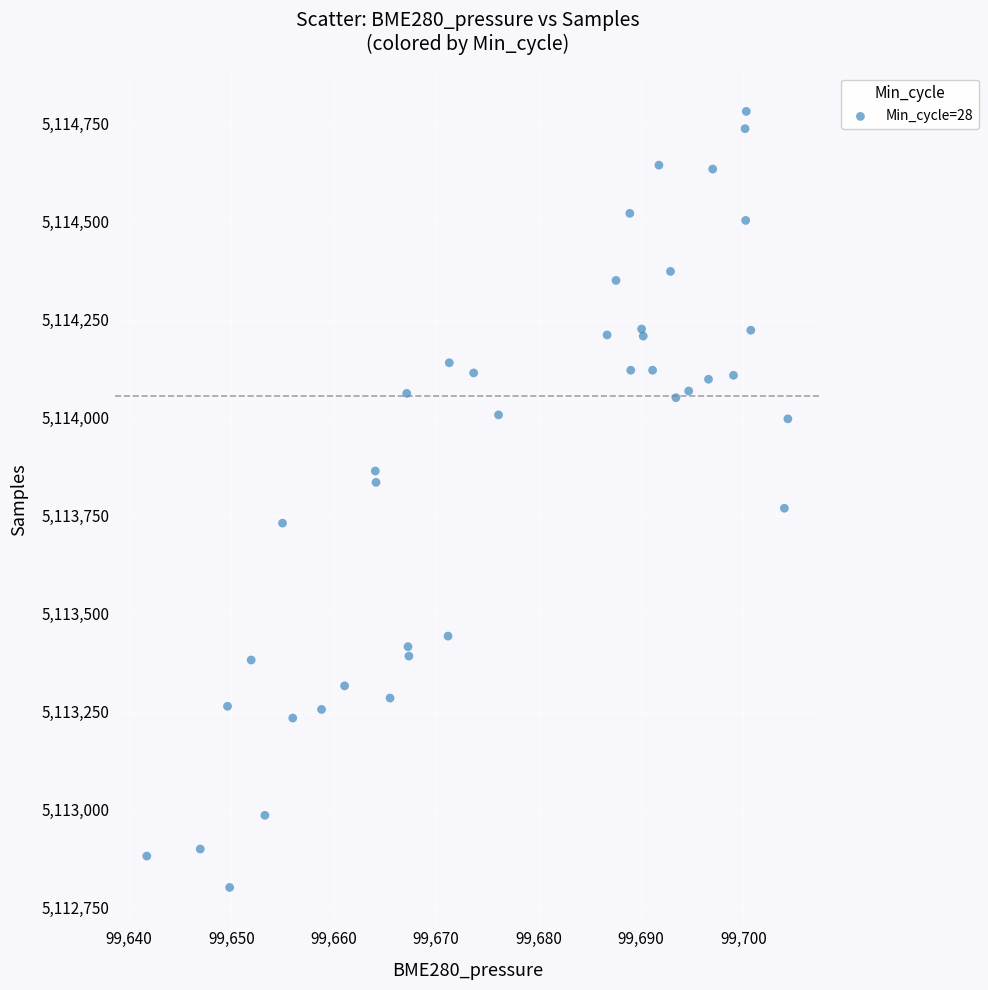

What Y value in the scatter plot is closest to 5113791?

5113769